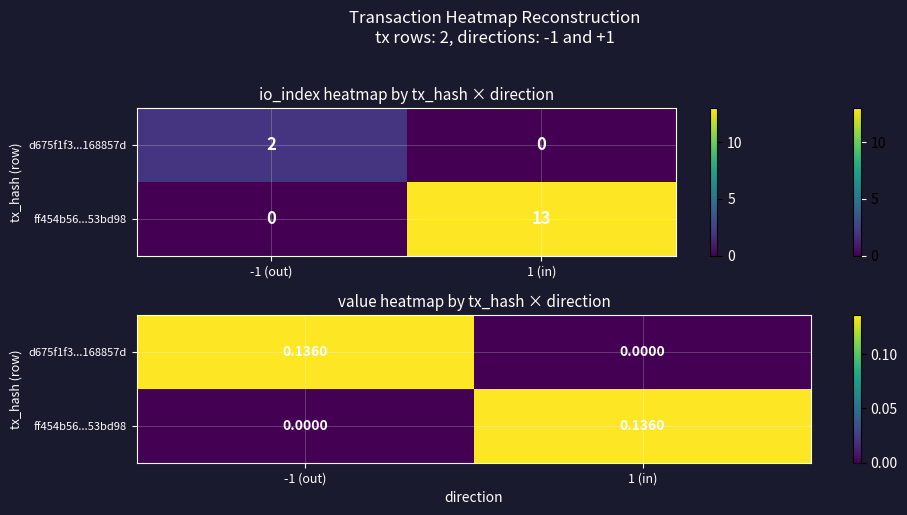

What is the average value of the d675f1f3...168857d series?

0.1